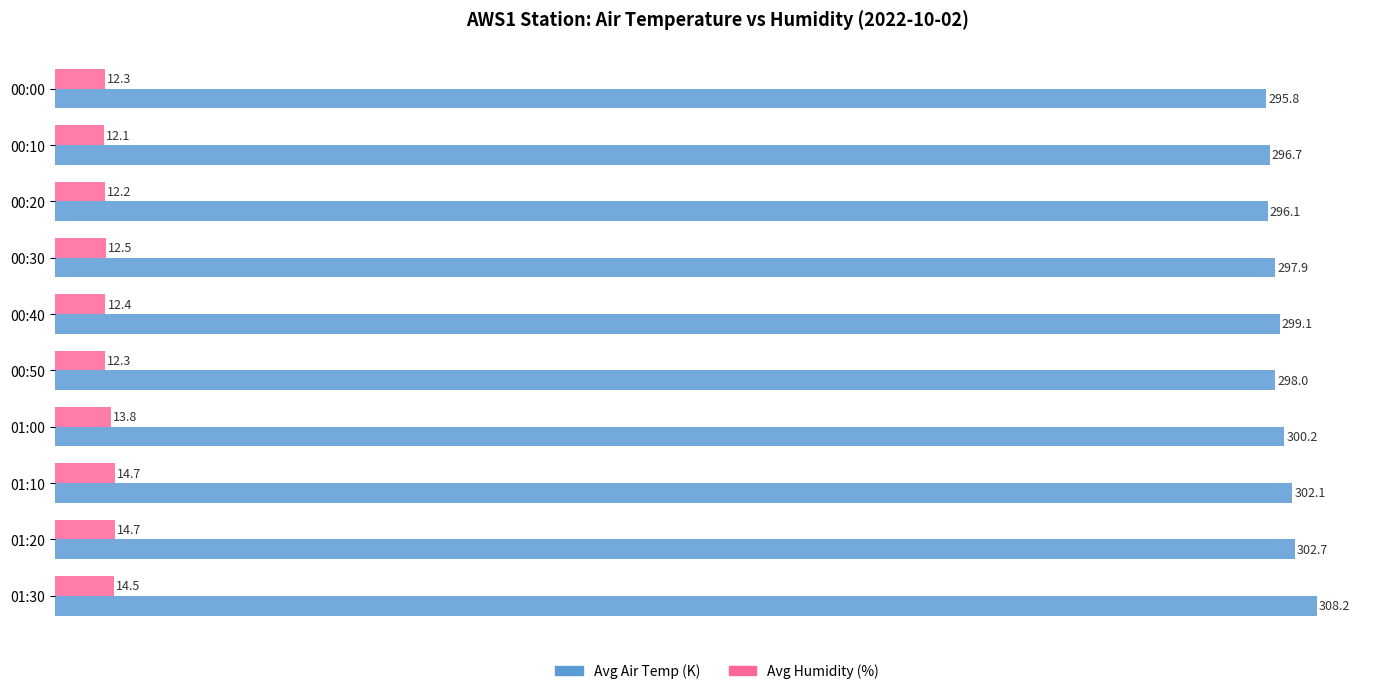

Which category has the lowest value in the Avg Humidity (%) series?

00:10